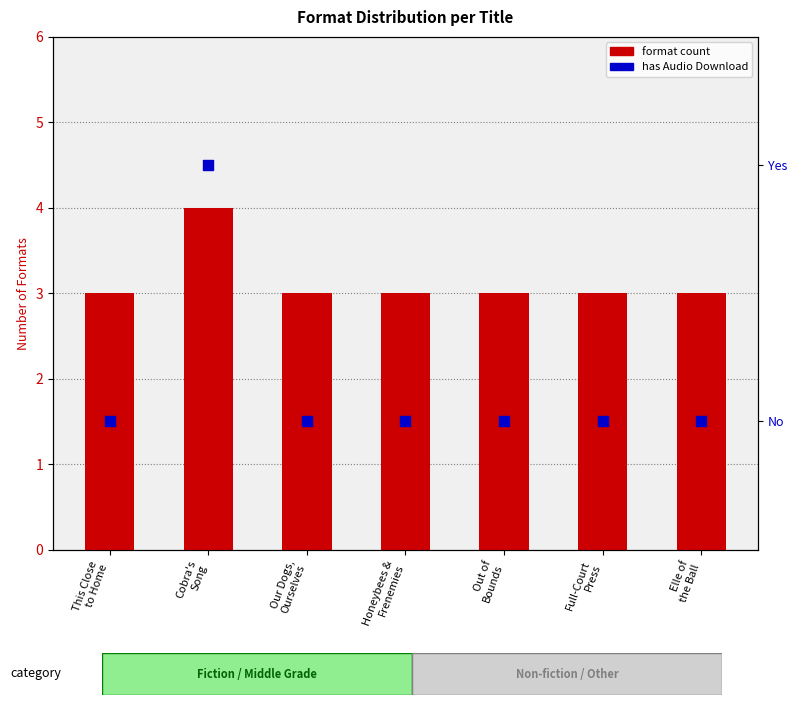

Which series reaches the maximum Y coordinate?

format count